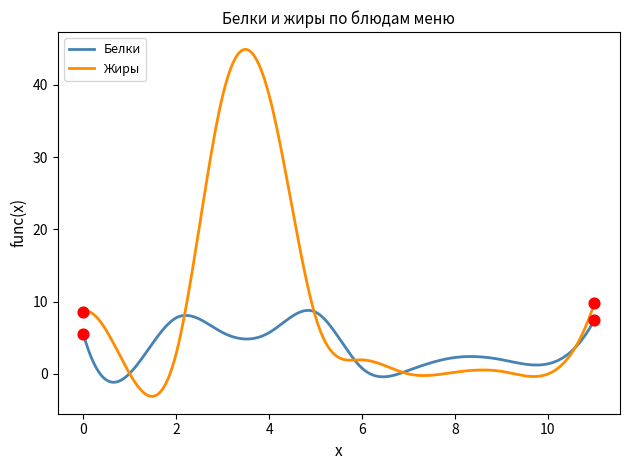

What is the lowest value of the Жиры series?

-3.1